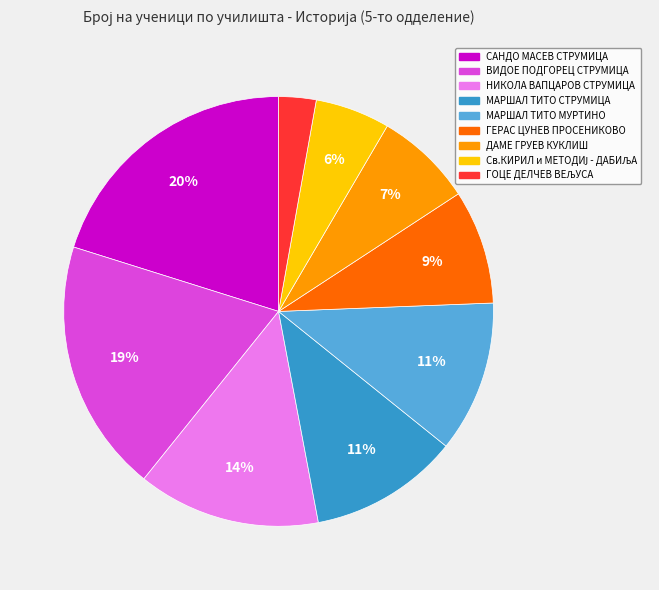

Count the number of slices in the pie.

9